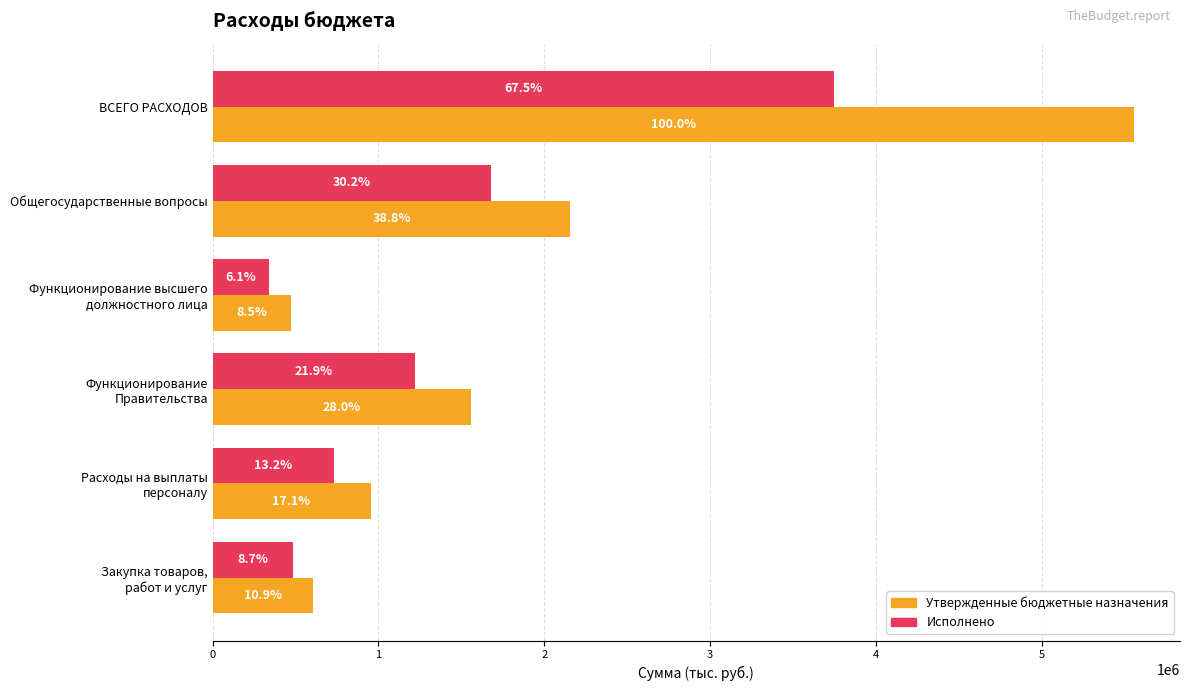

What is the difference between the maximum and minimum values in the Исполнено series?

3410991.2